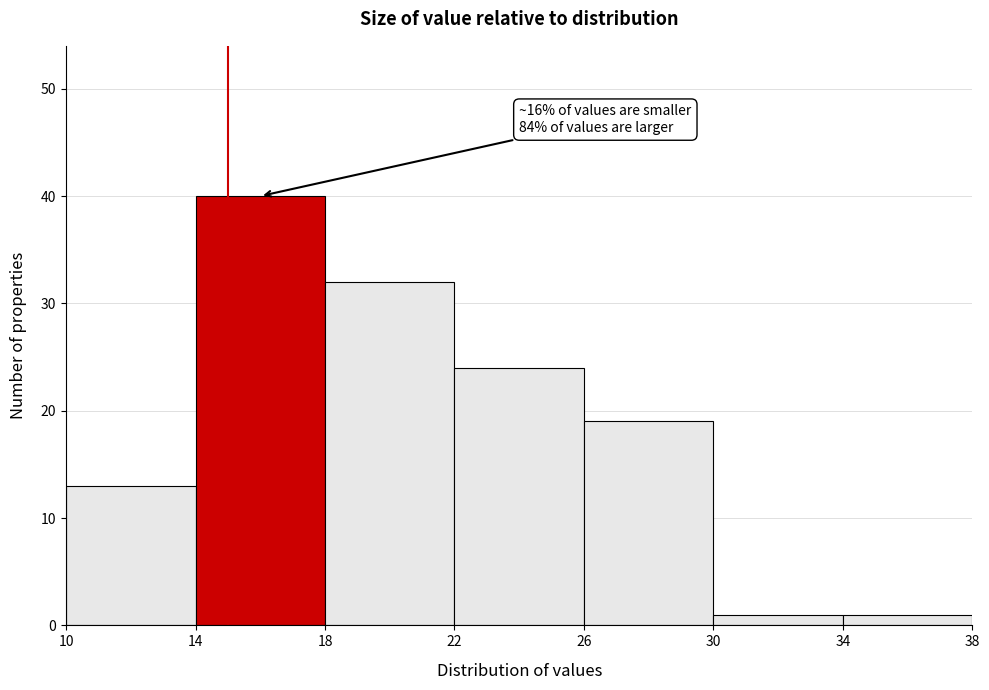

Which range on the x-axis has the tallest bar?

14 to 18